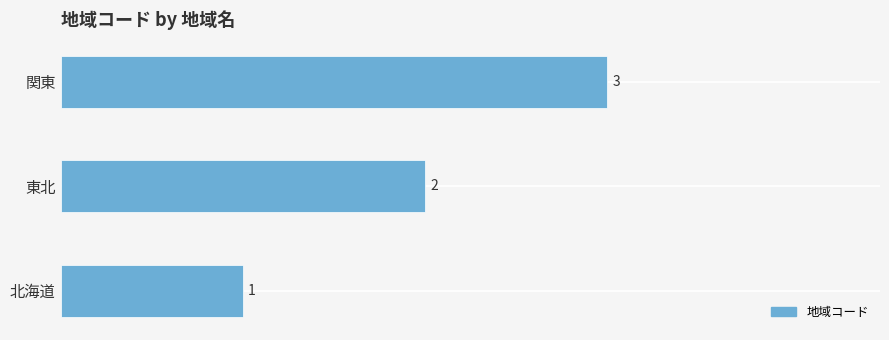

How many distinct data groups are displayed?

1